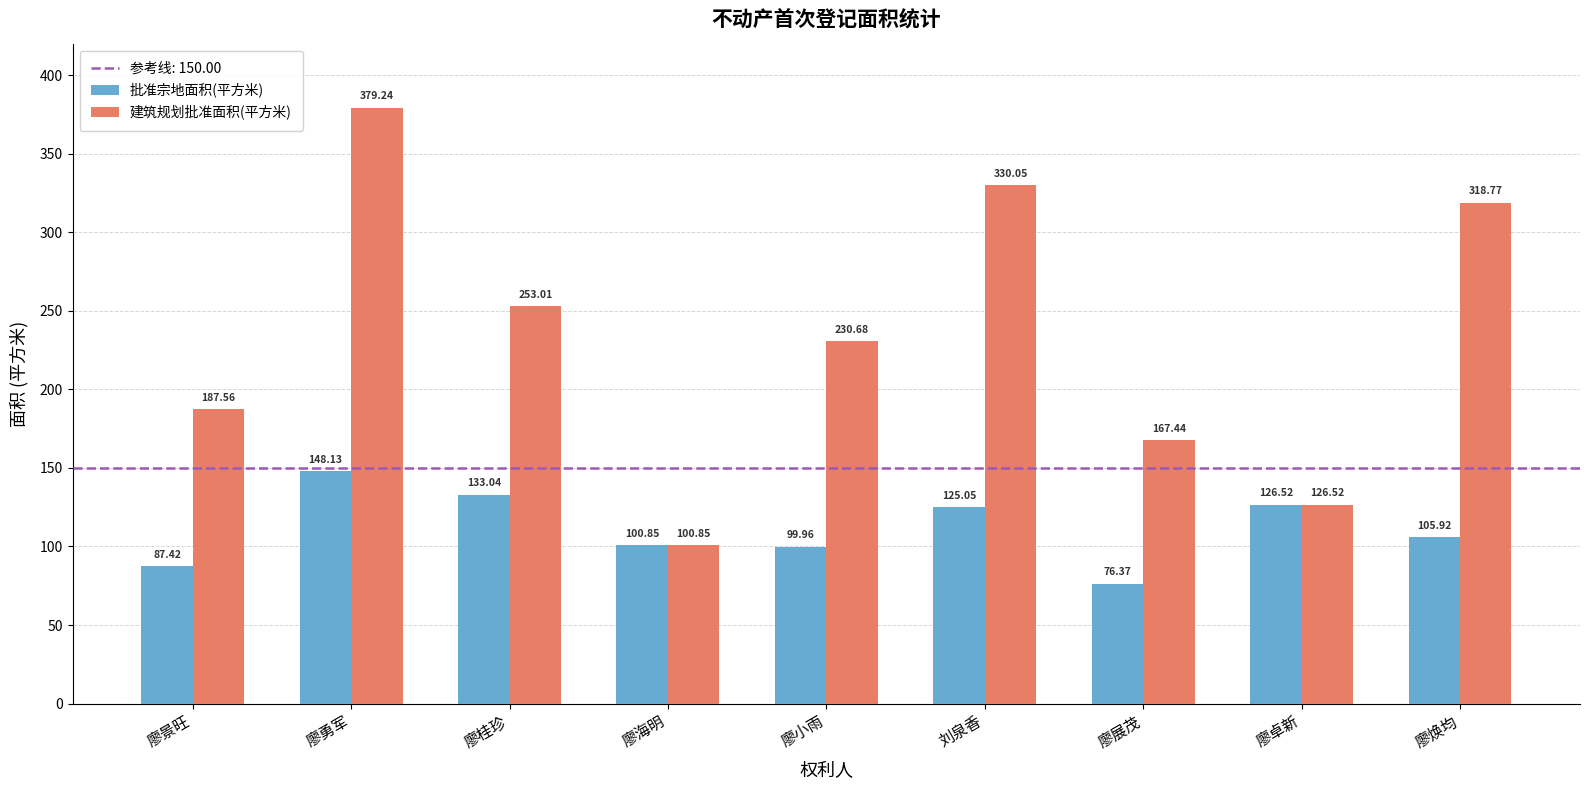

The 建筑规划批准面积(平方米) series shows 40.2 at 廖卓新. True or false?

False